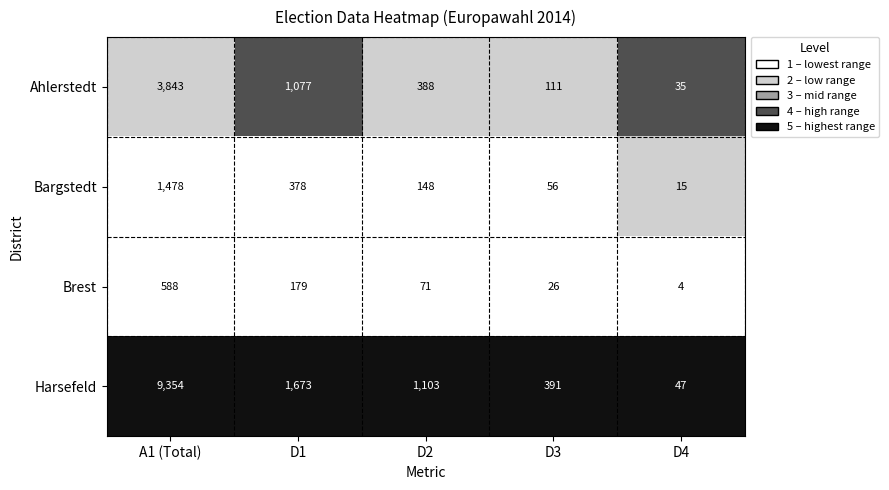

List the labels in order of Ahlerstedt value, smallest first.

D4, D3, D2, D1, A1 (Total)